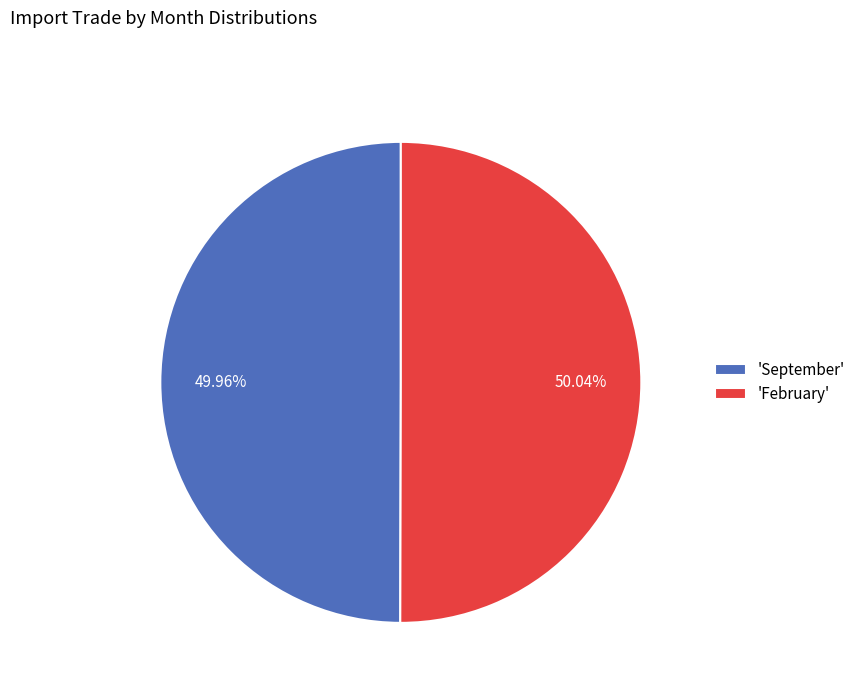

Combined, do 'February' and 'September' account for over 50%?

Yes